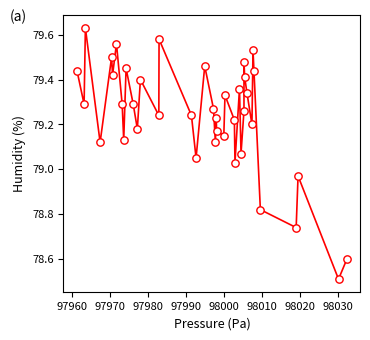

What is the range of Y values (max minus min)?

1.1